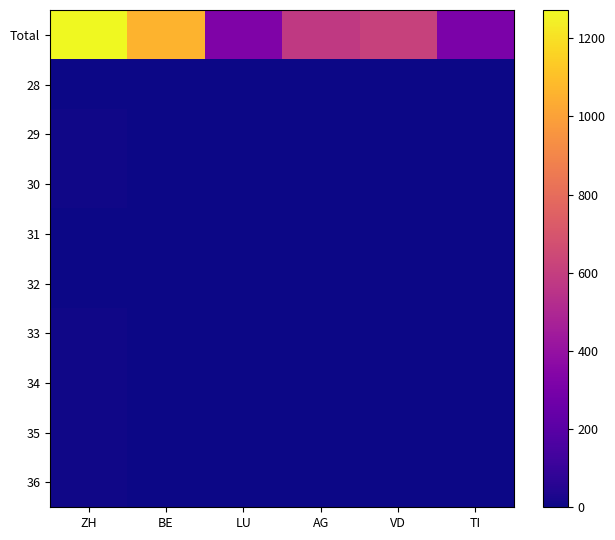

Reading left to right, list all the values displayed in this chart.

Total: ZH=1272	BE=1062	LU=326	AG=579	VD=612	TI=311
28: ZH=1	BE=0	LU=0	AG=0	VD=0	TI=1
29: ZH=7	BE=1	LU=1	AG=1	VD=0	TI=0
30: ZH=5	BE=0	LU=0	AG=0	VD=1	TI=0
31: ZH=3	BE=0	LU=0	AG=0	VD=1	TI=0
32: ZH=4	BE=1	LU=0	AG=1	VD=1	TI=0
33: ZH=5	BE=0	LU=1	AG=0	VD=2	TI=0
34: ZH=6	BE=2	LU=0	AG=1	VD=0	TI=0
35: ZH=6	BE=3	LU=0	AG=1	VD=0	TI=0
36: ZH=6	BE=1	LU=1	AG=0	VD=1	TI=0